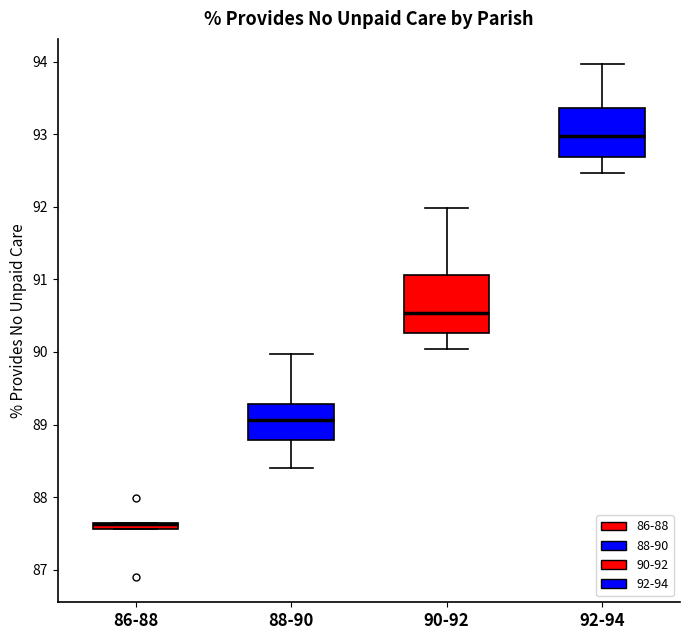

Where does the median line of the box for 88-90 sit on the y-axis? The values are not printed on the chart, so give them approximately, as read against the axis.

89.1